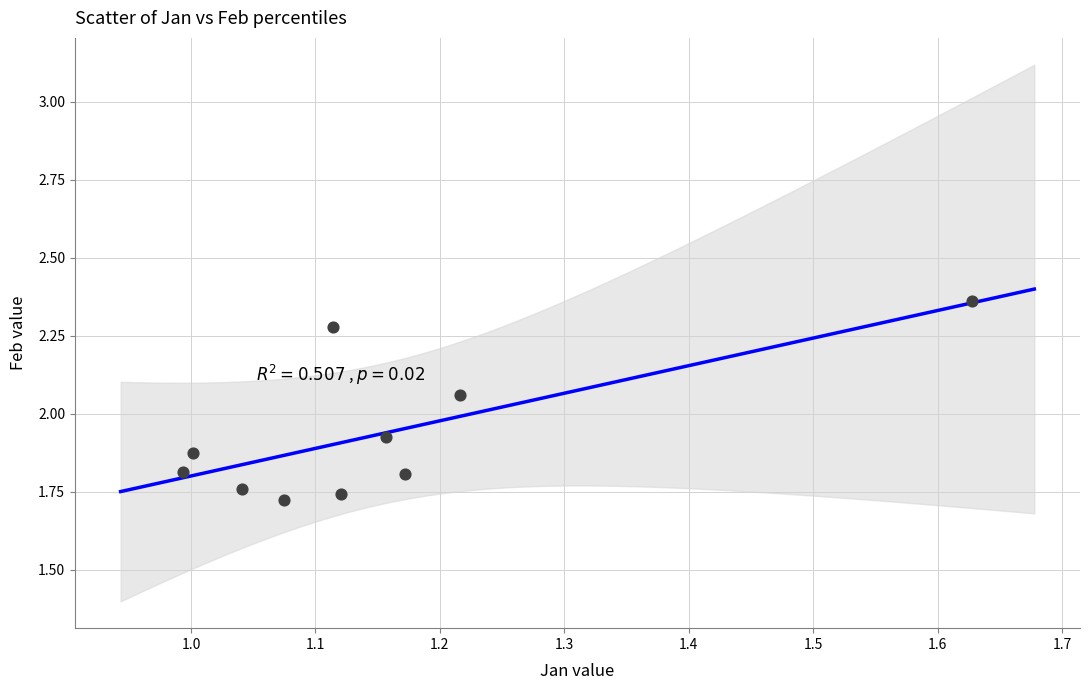

What is the average X value?

1.2